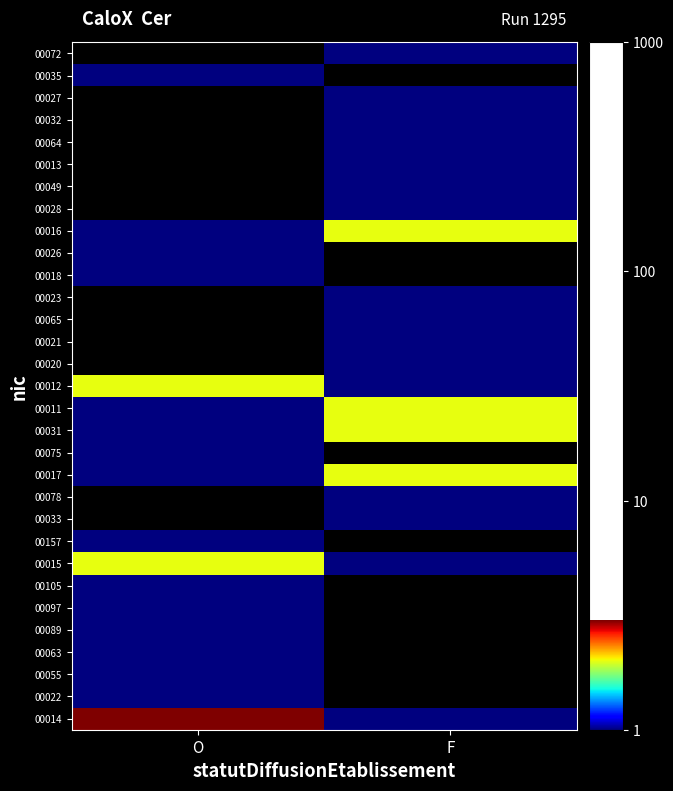

The 00035 series shows 1.0 at O. True or false?

True